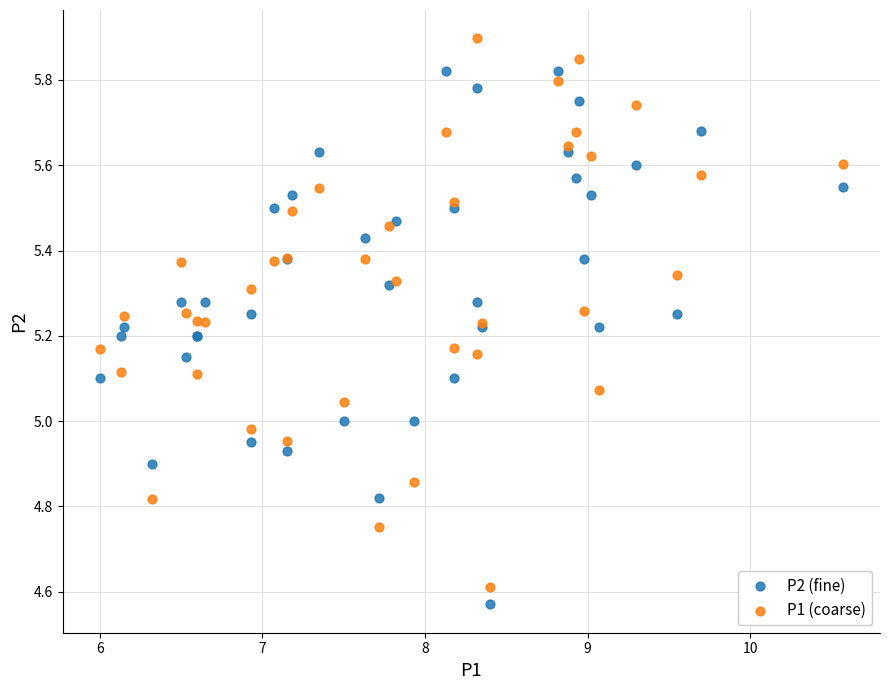

Which series contains the highest Y value?

P1 (coarse)